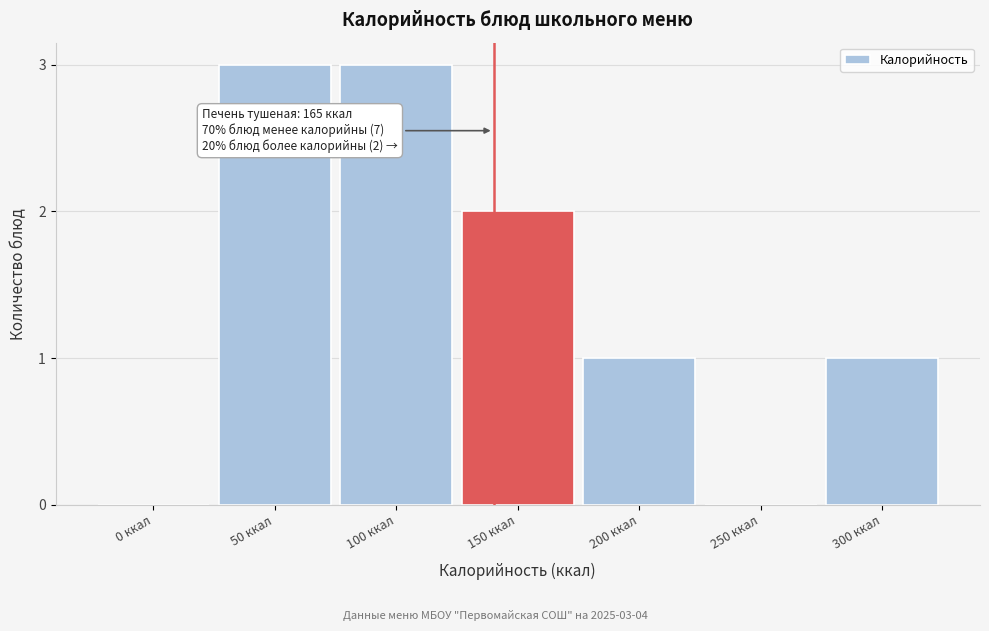

Reading left to right, transcribe all the data shown in this chart.

0 ккал=0	50 ккал=3	100 ккал=3	150 ккал=2	200 ккал=1	250 ккал=0	300 ккал=1